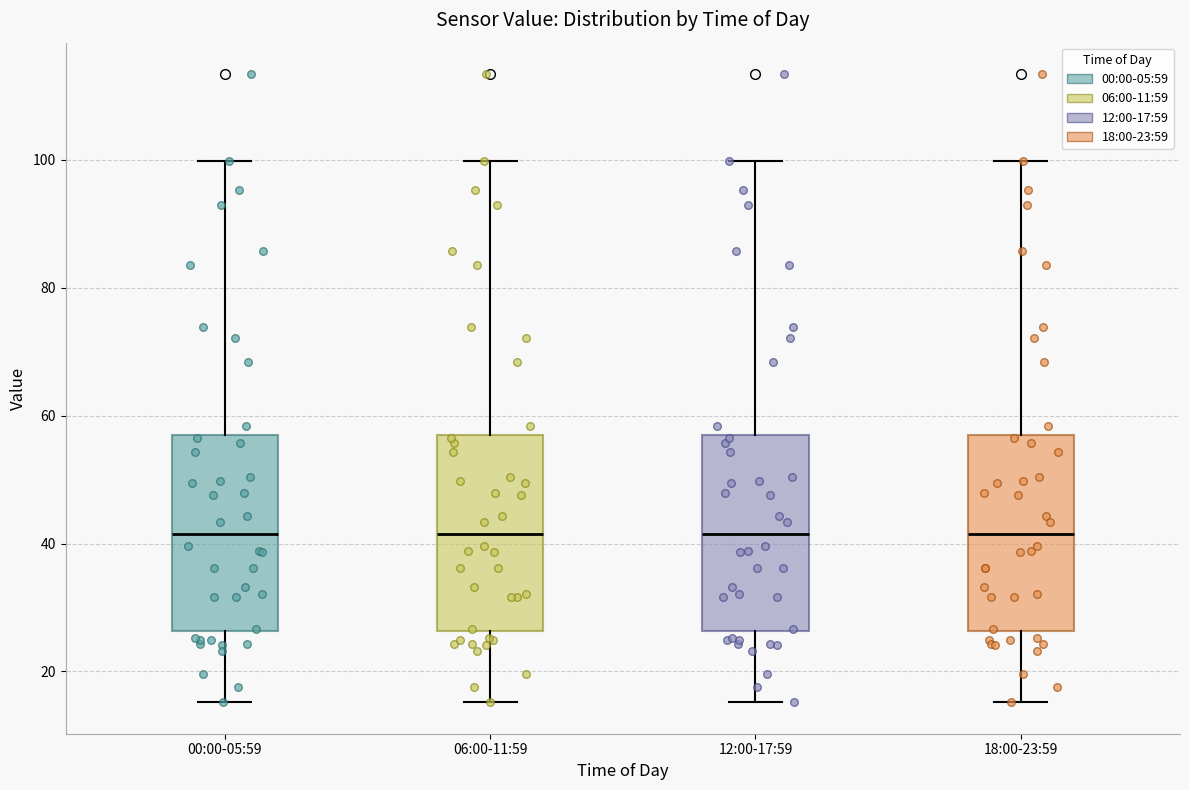

Reading left to right, transcribe this box plot: for each box, give where its median line is, the range the box spans, and where its two whiskers end, as read against the y-axis. The values are not printed on the chart, so give them approximately, as read against the axis.

00:00-05:59: median 42, box 26 to 56, whiskers 16 to 100
06:00-11:59: median 42, box 26 to 56, whiskers 16 to 100
12:00-17:59: median 42, box 26 to 56, whiskers 16 to 100
18:00-23:59: median 42, box 26 to 56, whiskers 16 to 100